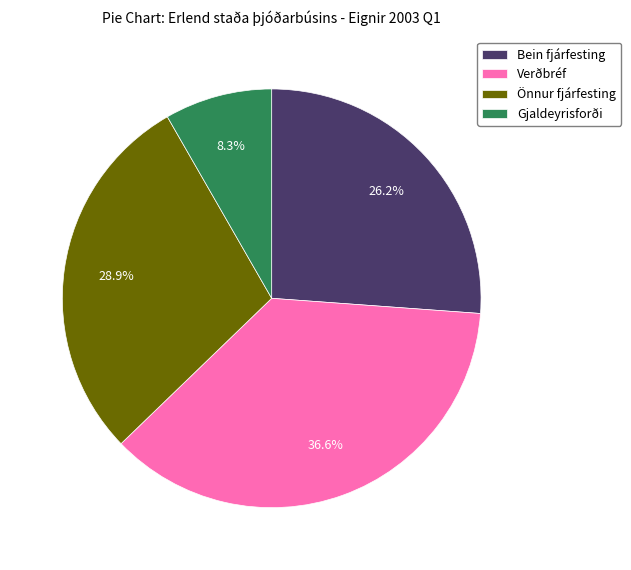

To the nearest percent, what is the difference between the largest and smallest slice percentages?

28%